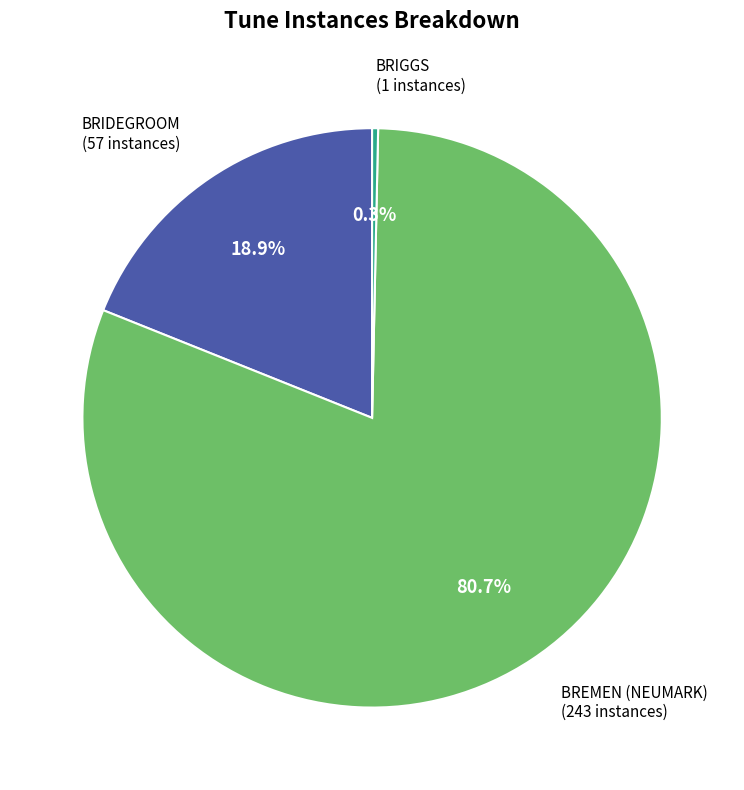

How many segments does this pie chart have?

3